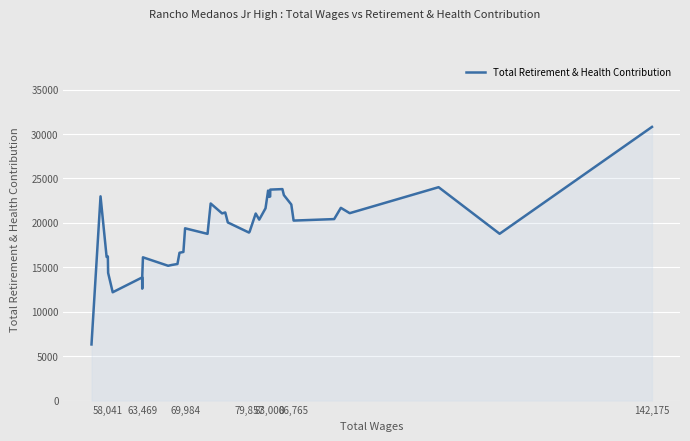

Is it true that the value at 34 is 4604.0?

False